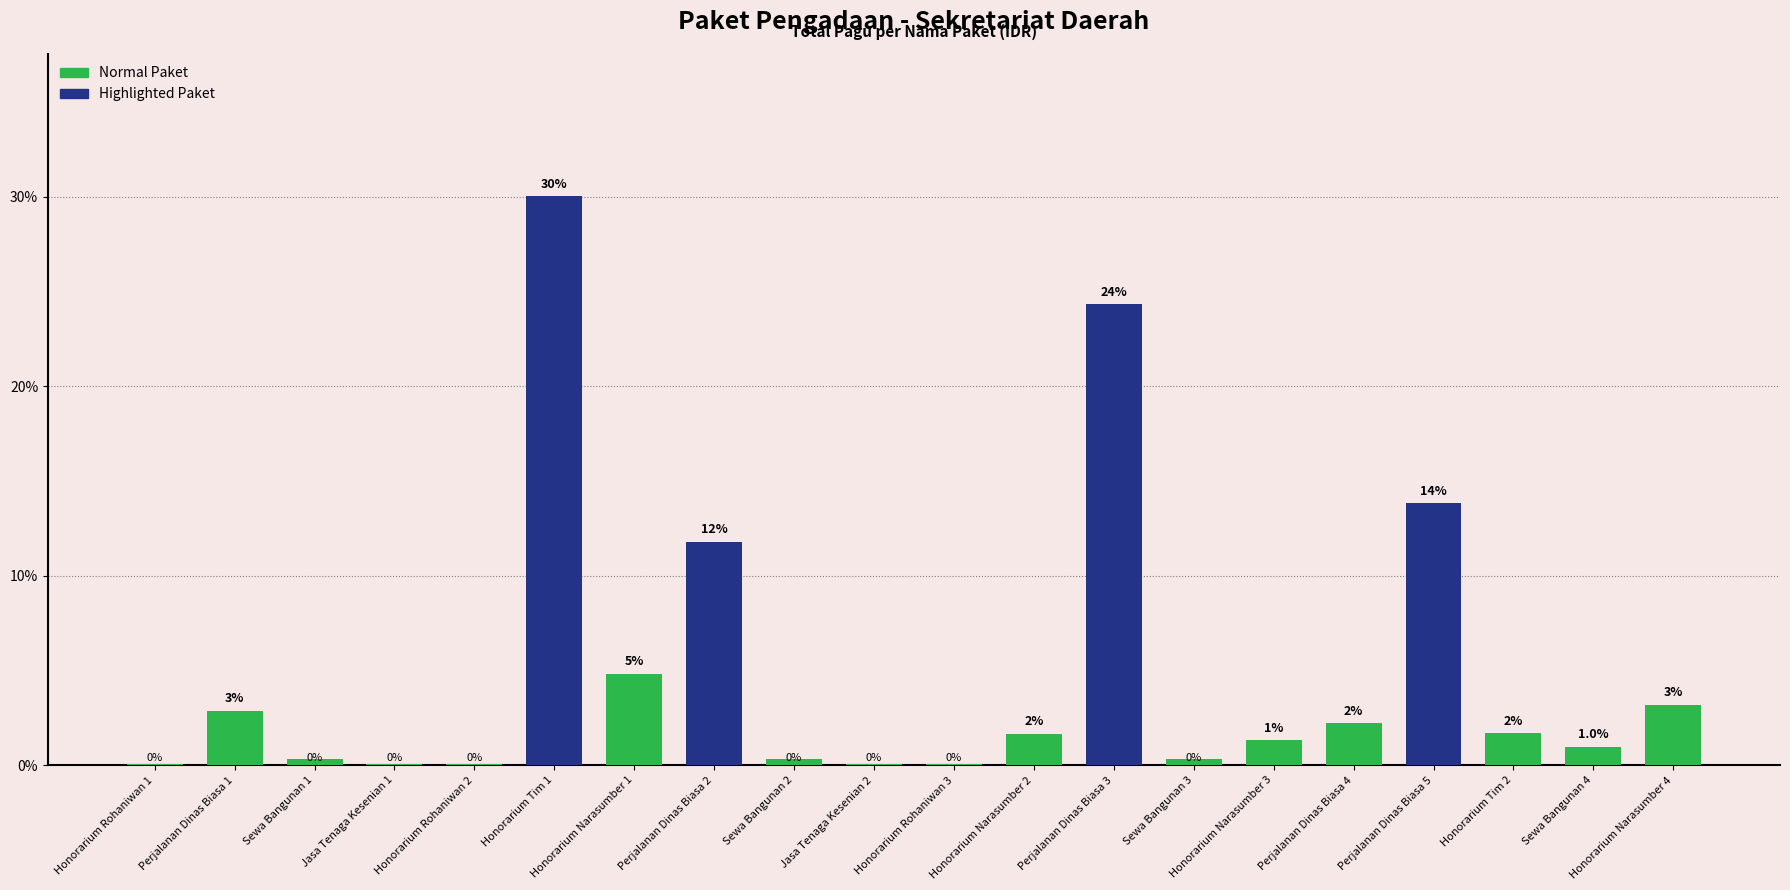

What is the difference between the second highest and second lowest values?

24.3